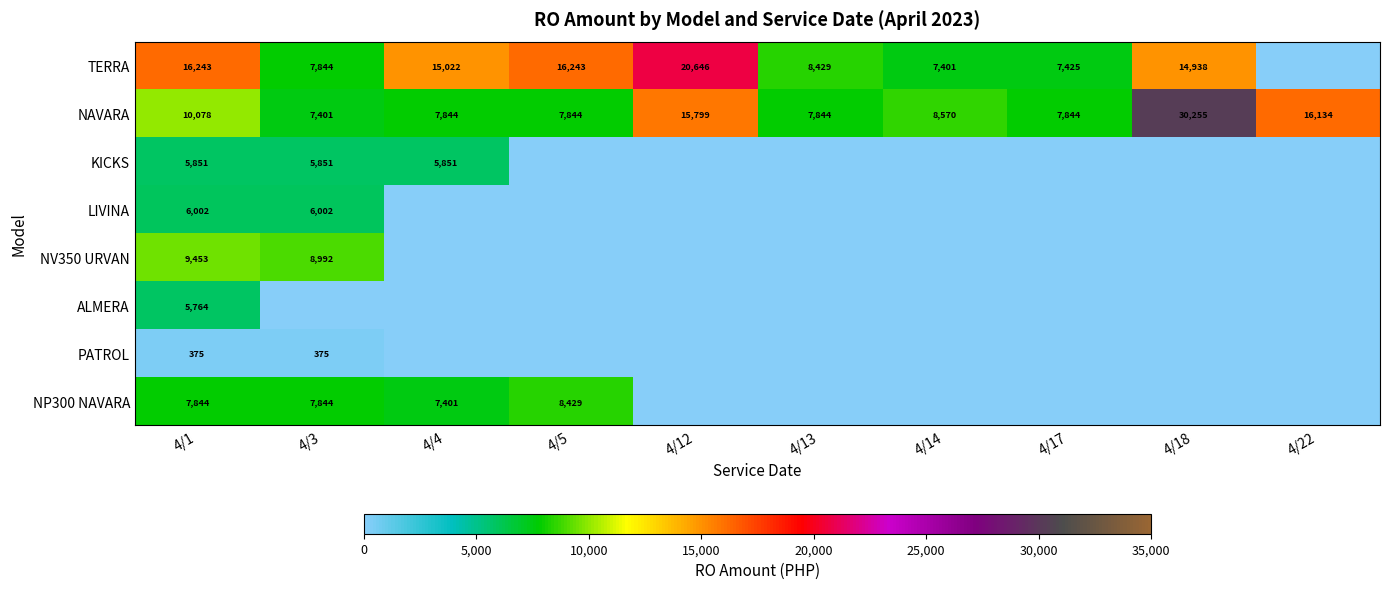

The TERRA series shows 20646 at 4/12. True or false?

True